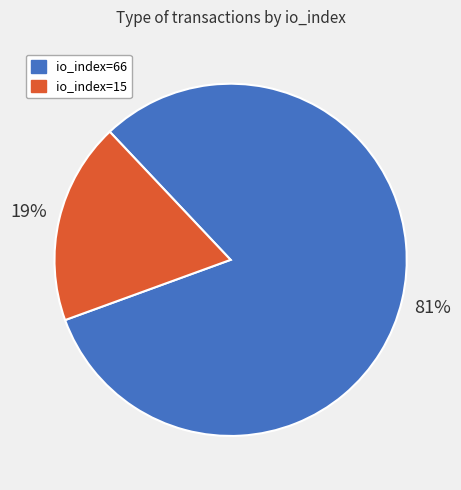

Do io_index=15 and io_index=66 together represent more than half of the pie?

Yes